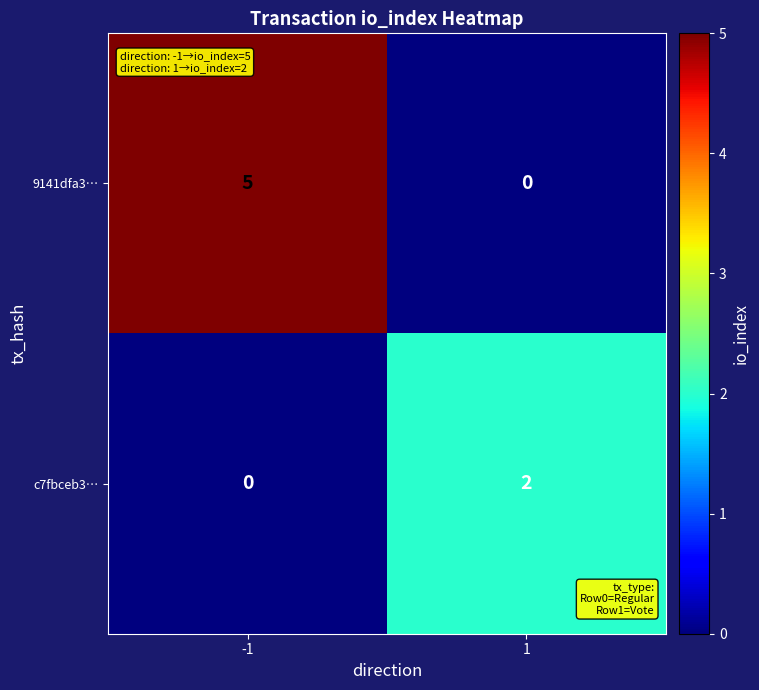

Reading left to right, transcribe all the data shown in this chart.

9141dfa3…: 5	0
c7fbceb3…: 0	2